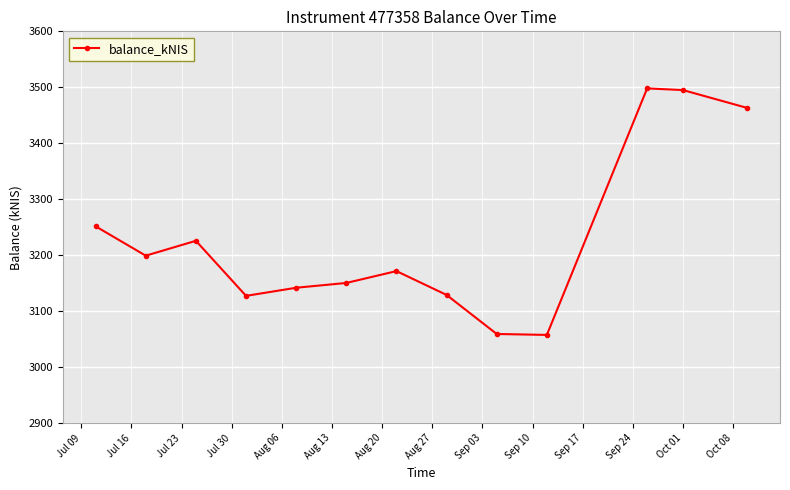

What is the greatest value displayed?

3498.0